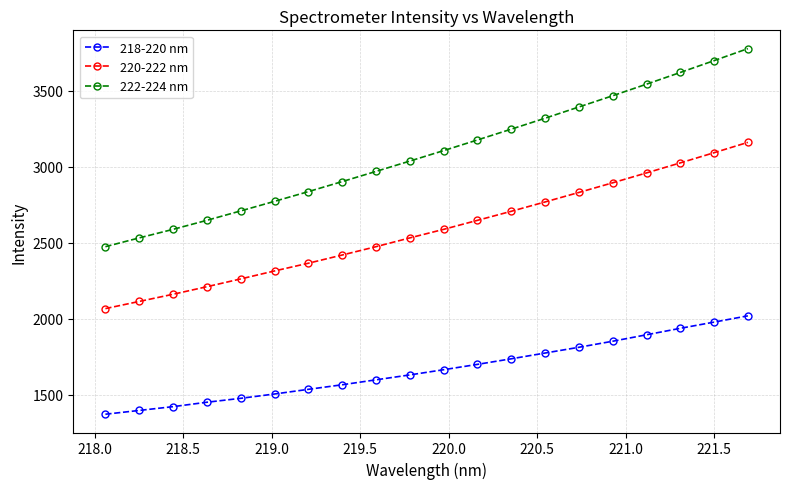

True or false: 222-224 nm and 220-222 nm intersect in this chart.

False